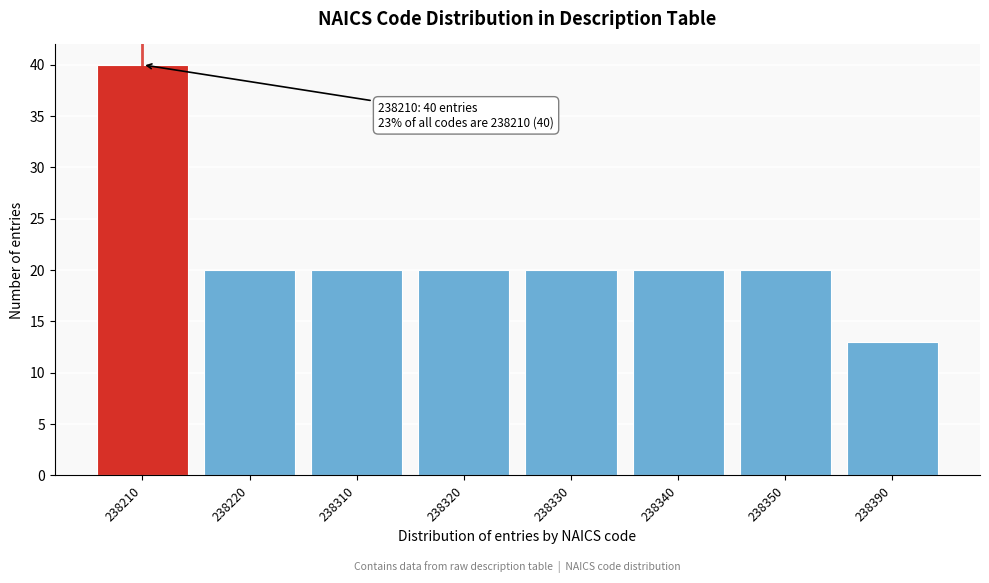

Reading left to right, what are all the values shown in this chart?

40	20	20	20	20	20	20	13